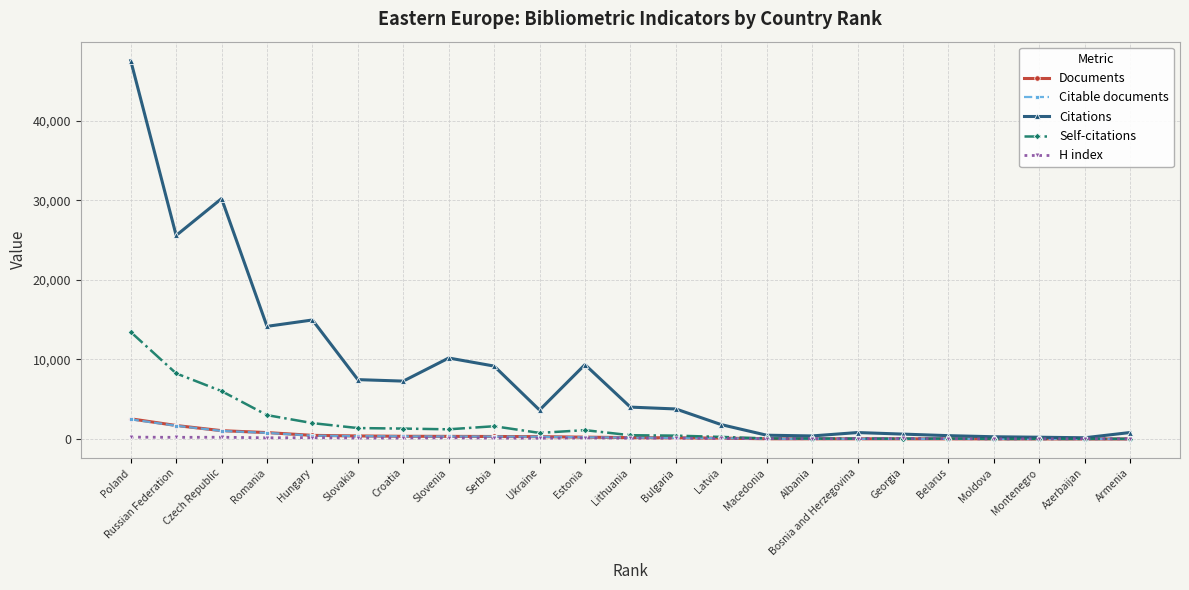

What is the total value across all series at Macedonia?

712